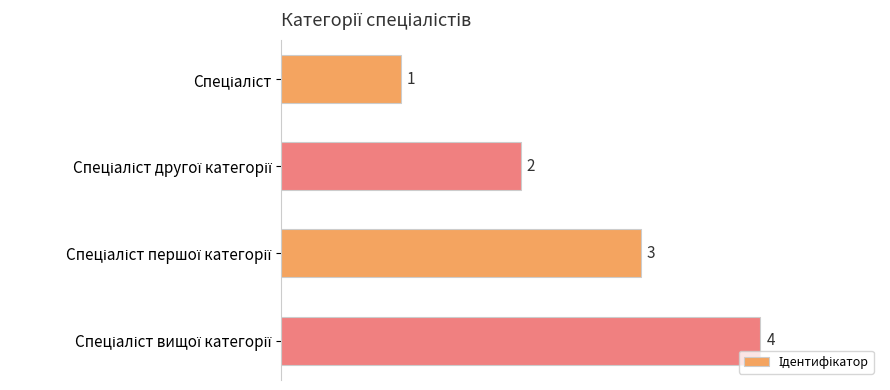

How many values are between 2 and 4?

3